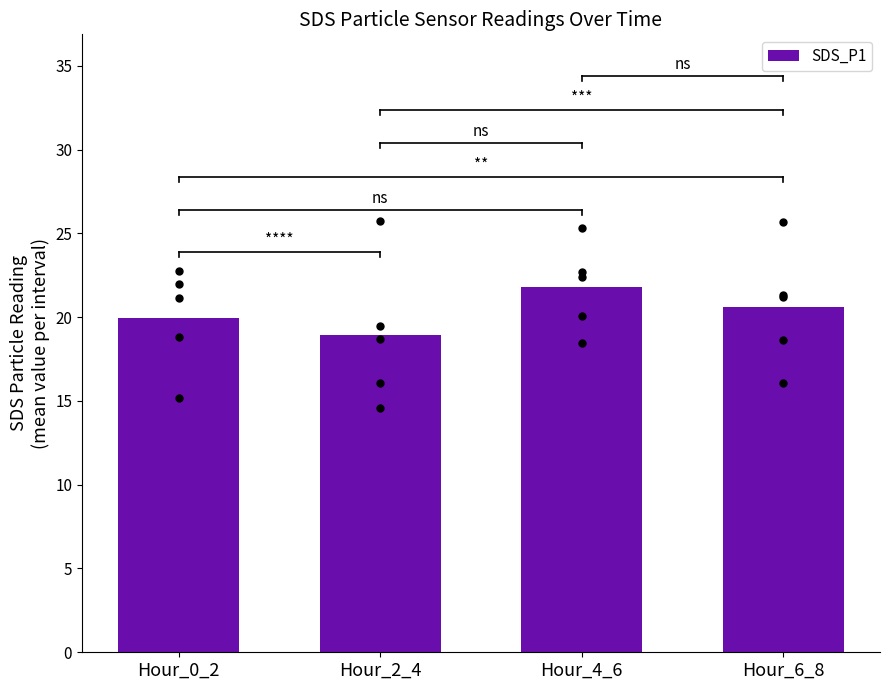

Between Hour_2_4 and Hour_4_6, which is larger?

Hour_4_6